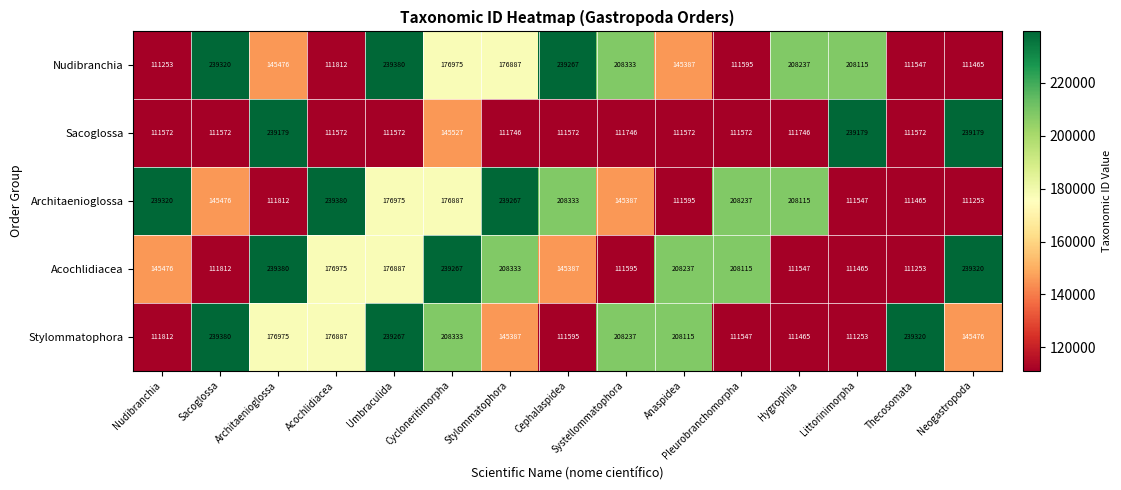

What is the smallest value displayed?

111253